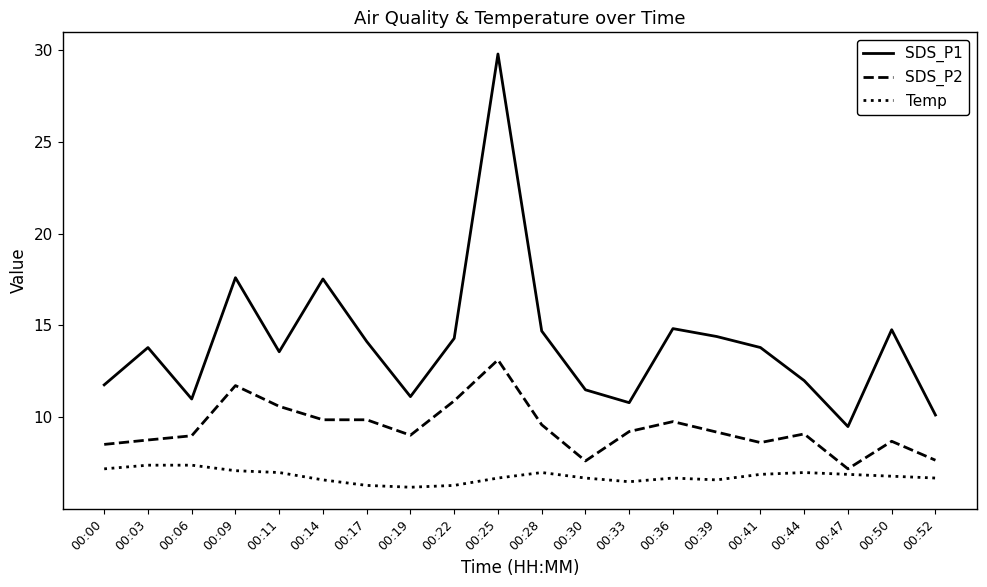

Count the number of data series in this chart.

3